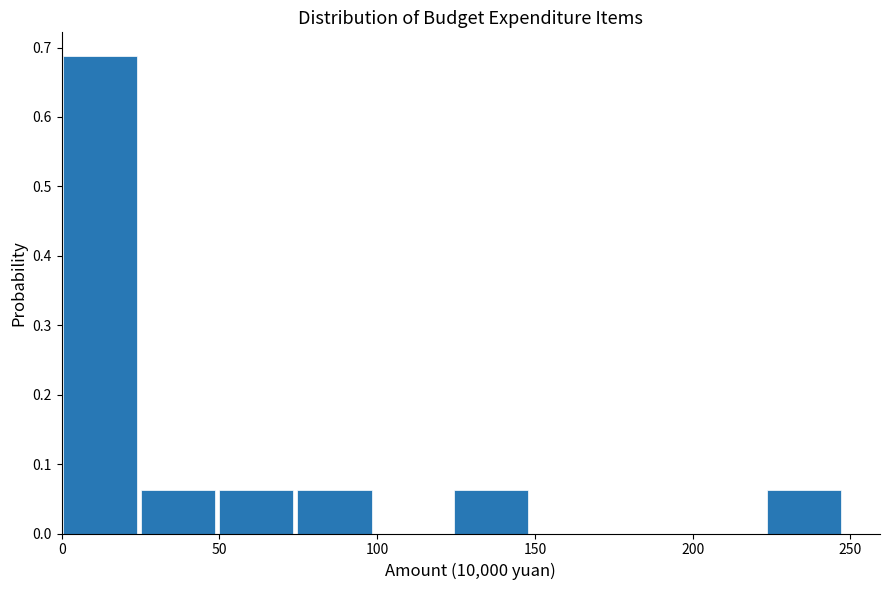

Over which range of the x-axis is the bar tallest?

0 to 25